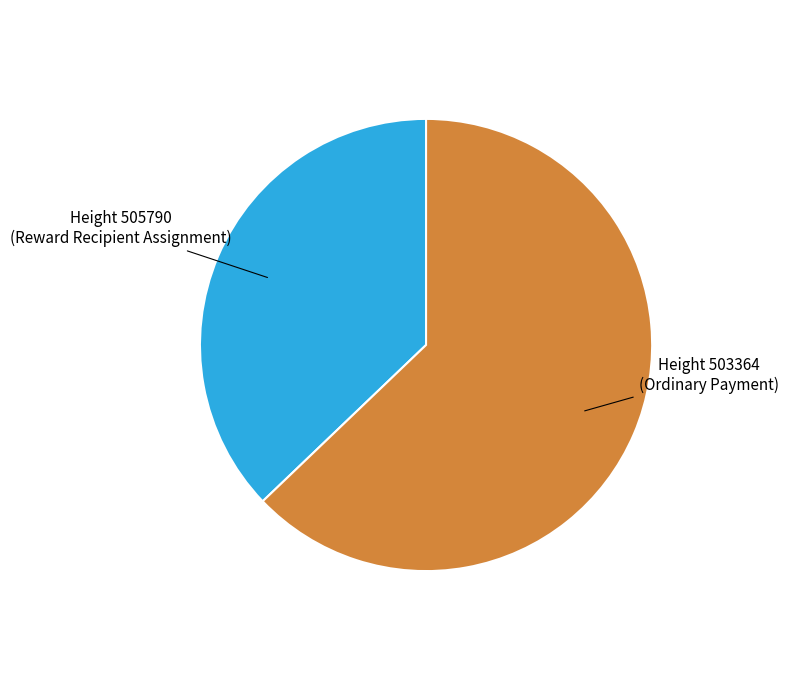

Is there any slice that represents more than half of the pie?

Yes